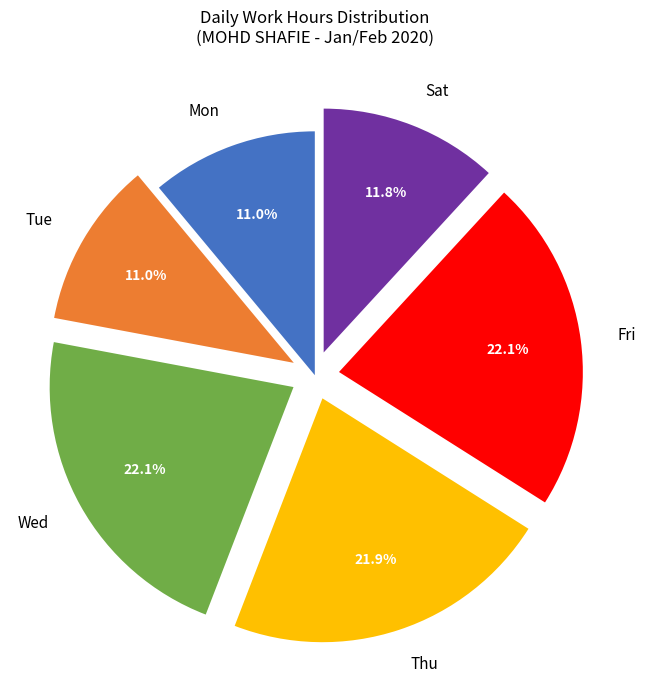

Combined, do Fri and Wed account for over 50%?

No